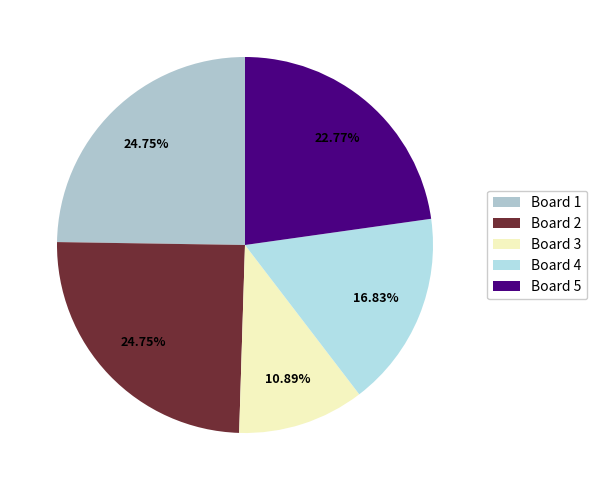

To the nearest percent, what is the average slice percentage?

20%